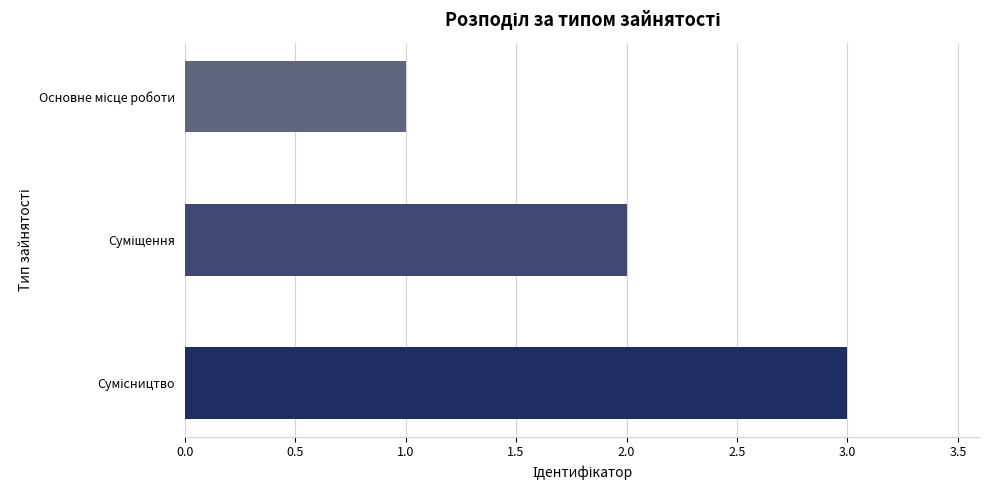

What is the greatest value displayed?

3